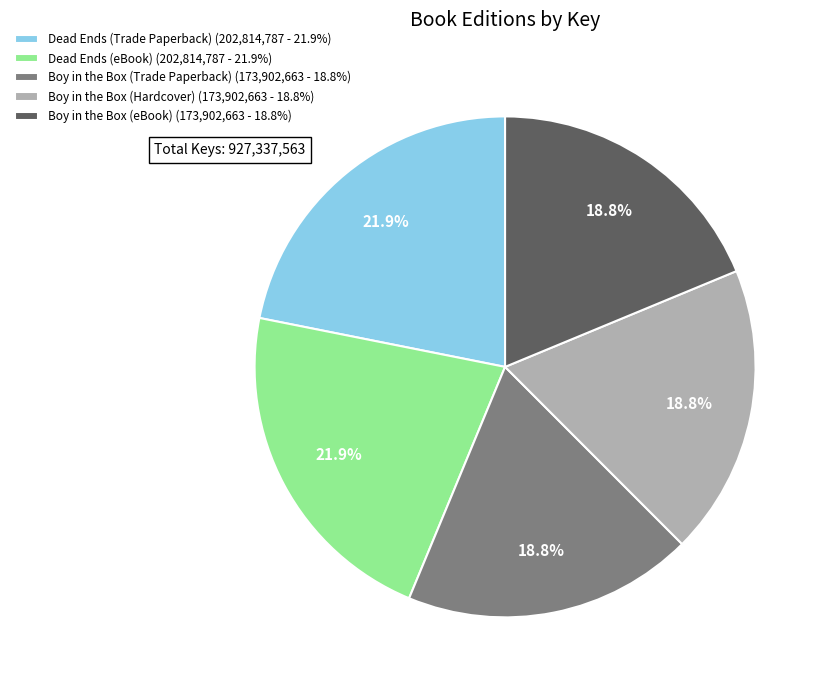

Approximately how many times larger is the value at Boy in the Box (Hardcover) compared to Boy in the Box (Trade Paperback)?

1.0